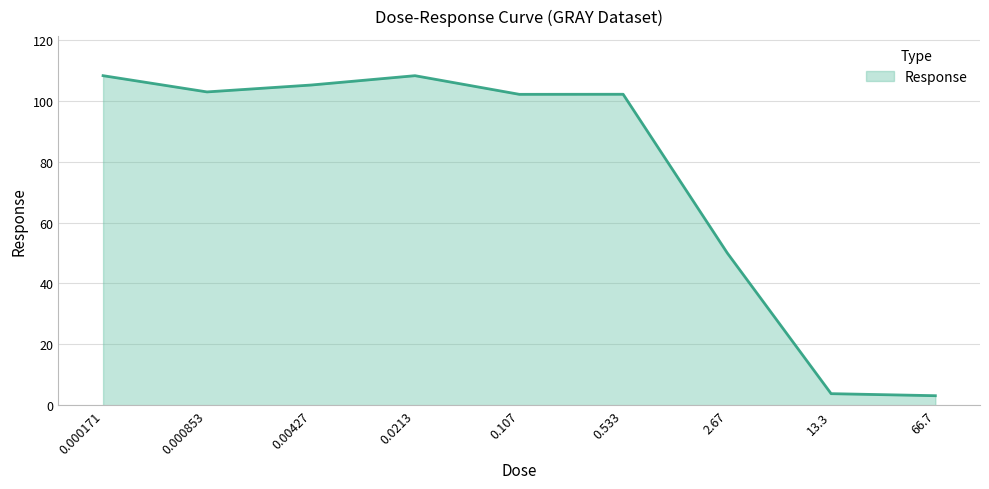

What is the difference between the second highest and second lowest values?

104.3